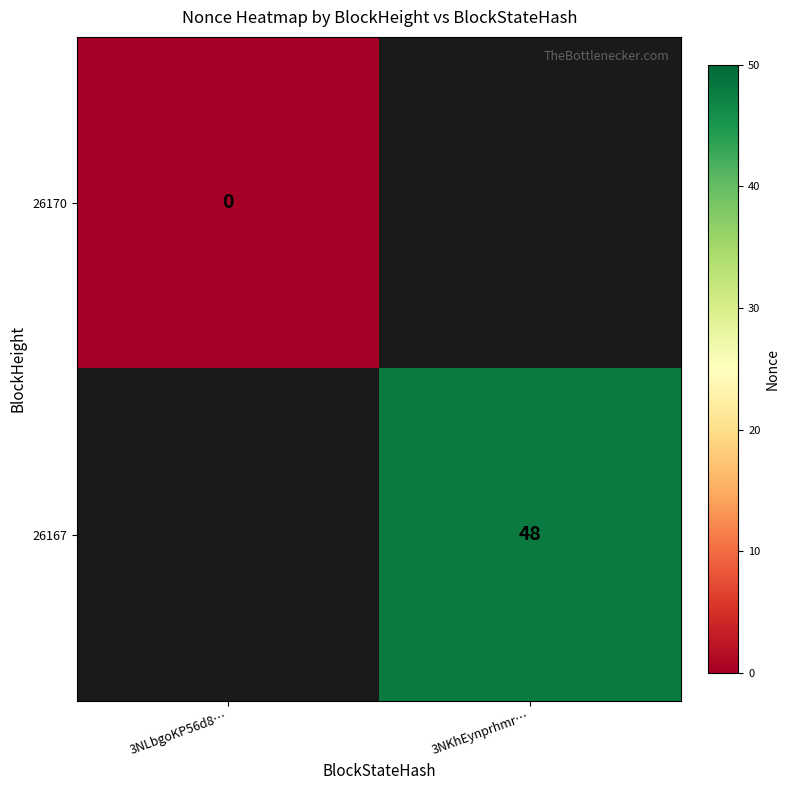

Which category has the lowest value across all series?

3NLbgoKP56d8…